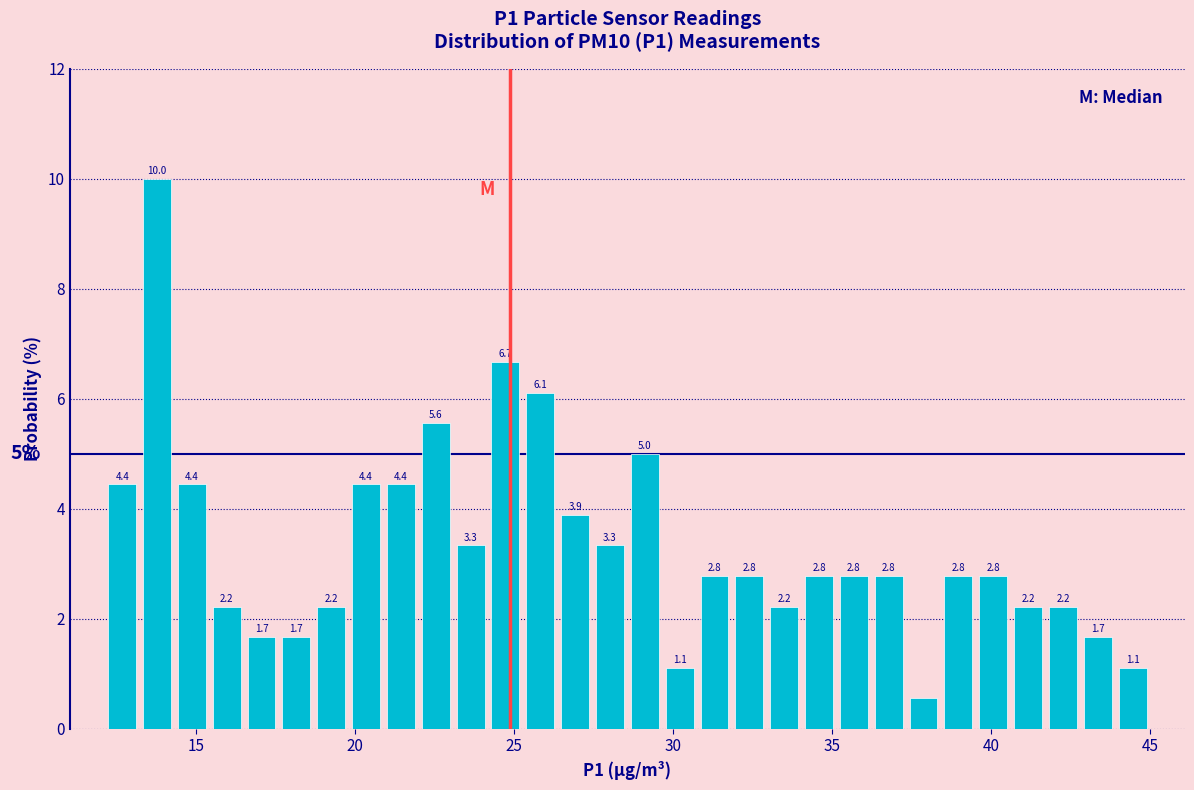

Around what value on the x-axis is the tallest bar? Give the approximate position of its centre, as read against the axis.

14.0